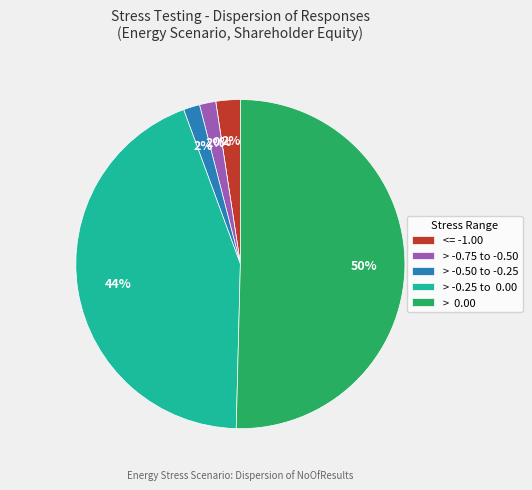

What portion of the pie excludes > -0.75 to -0.50?

98.4%